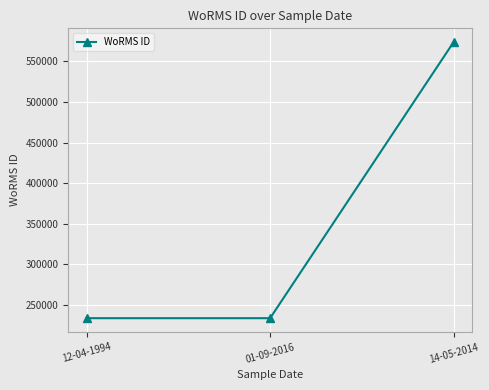

Is it true that the value at 01-09-2016 is 233377?

True